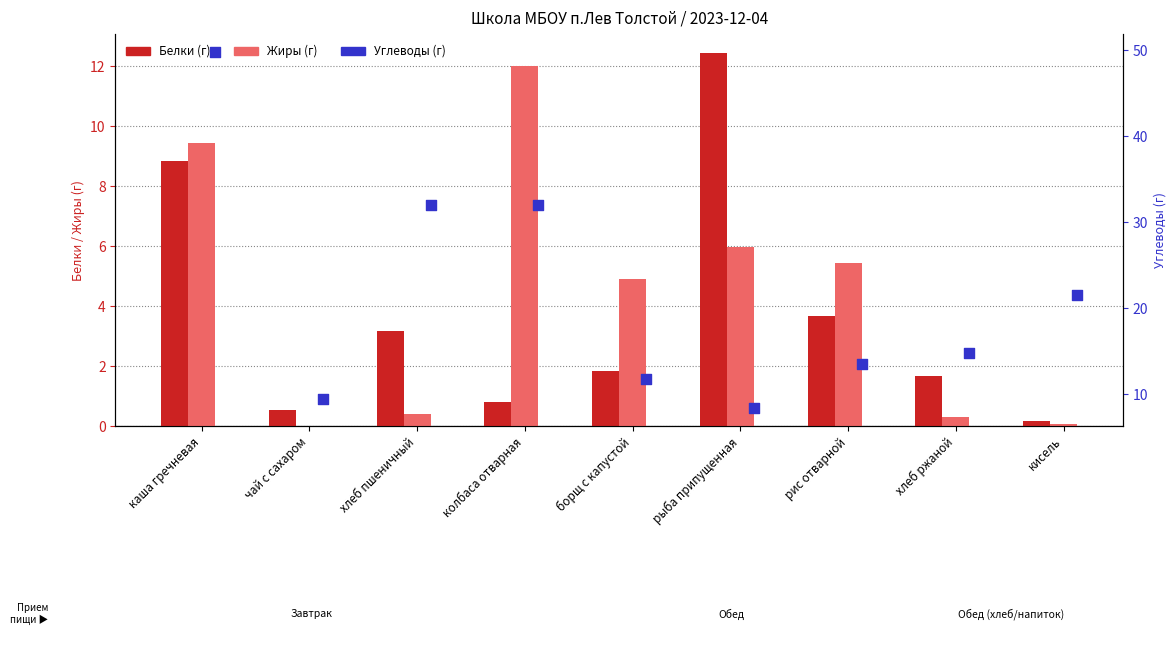

Which series has the largest total across all categories?

Углеводы